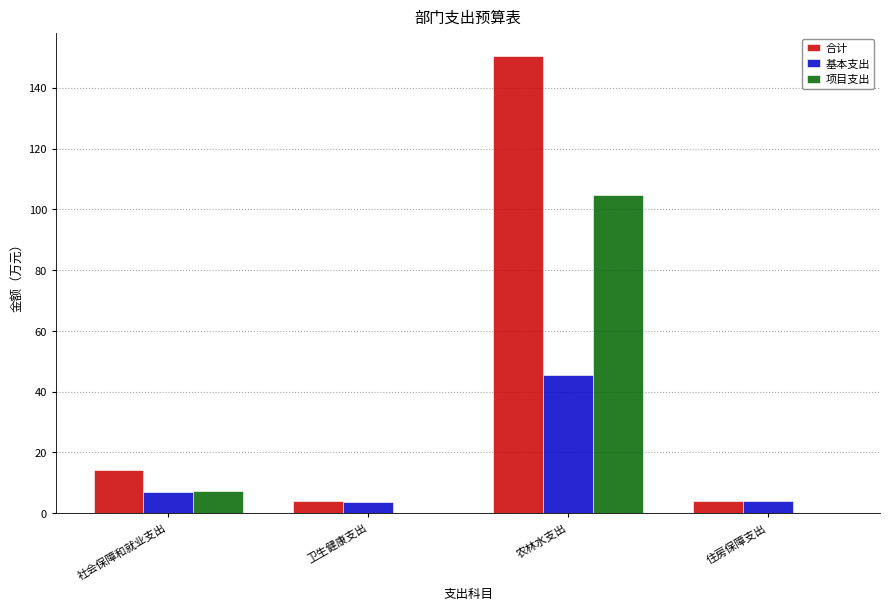

What is the difference between the 合计 values at 卫生健康支出 and 社会保障和就业支出?

10.4